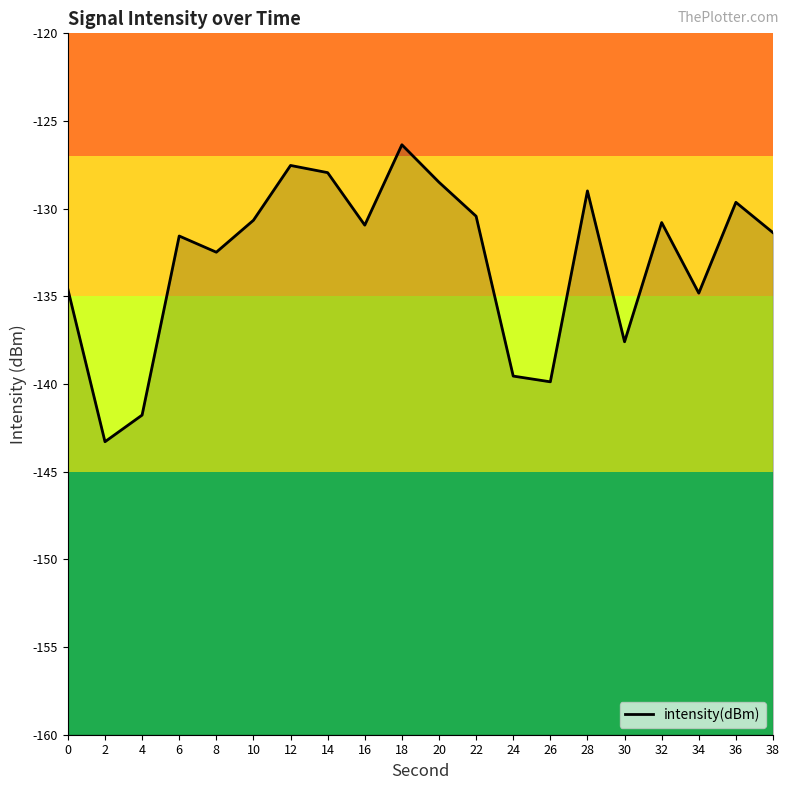

Where does the data first go above -130?

12